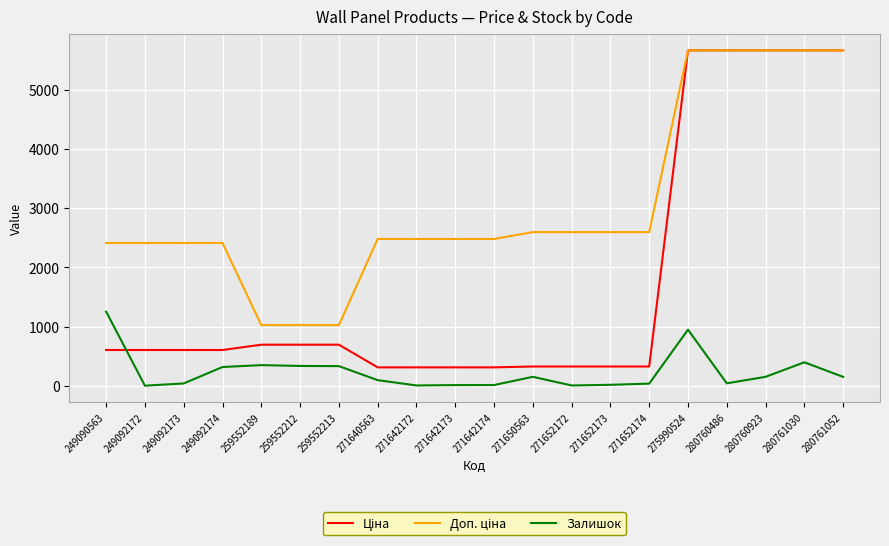

What is the total value across all series at 259552212?

2052.3